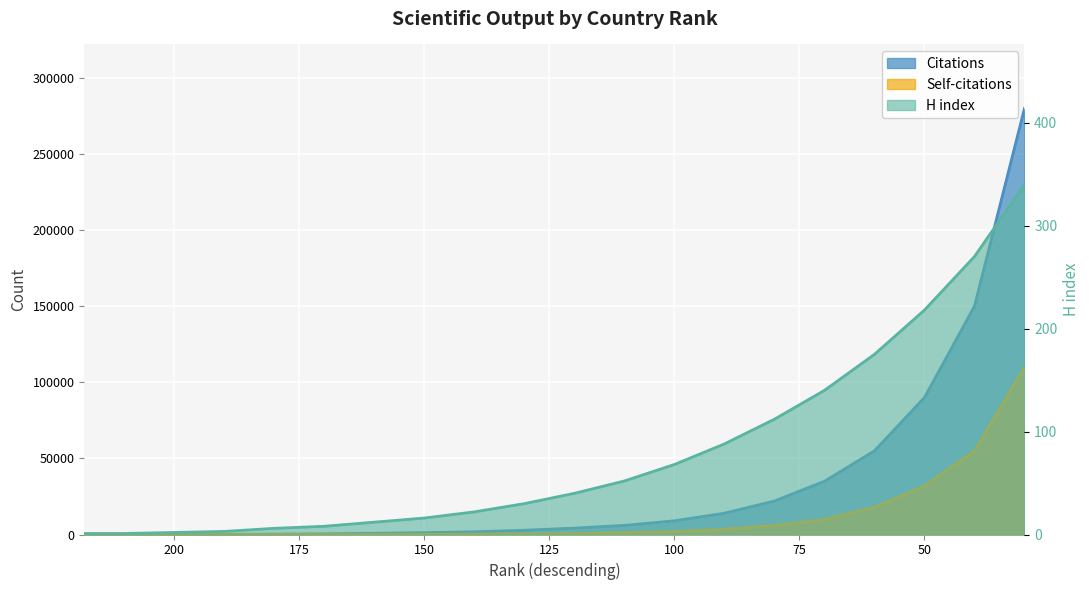

At 210, list the series in order from largest to smallest.

Citations, Self-citations, H index